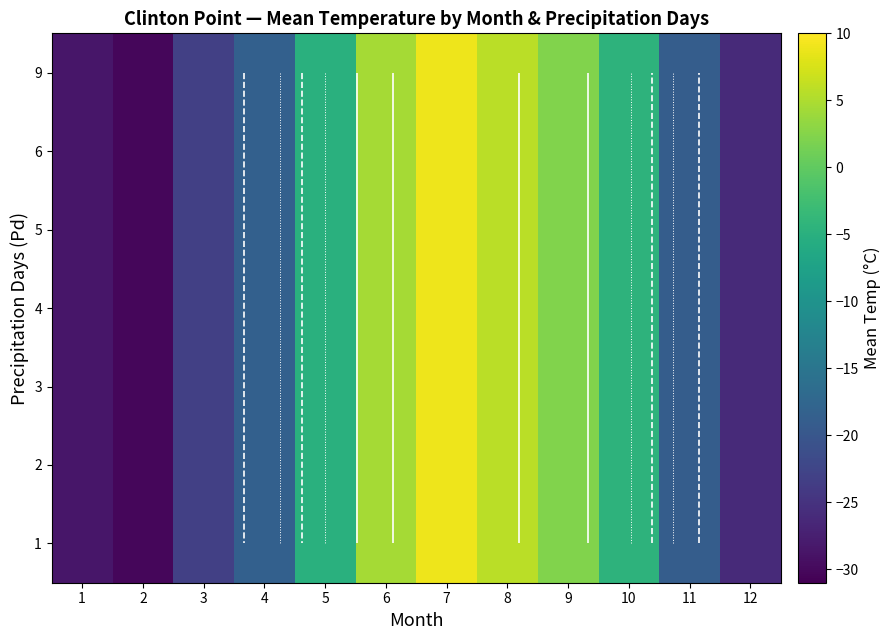

The value of row_4 at 9 is 3.8. True or false?

False